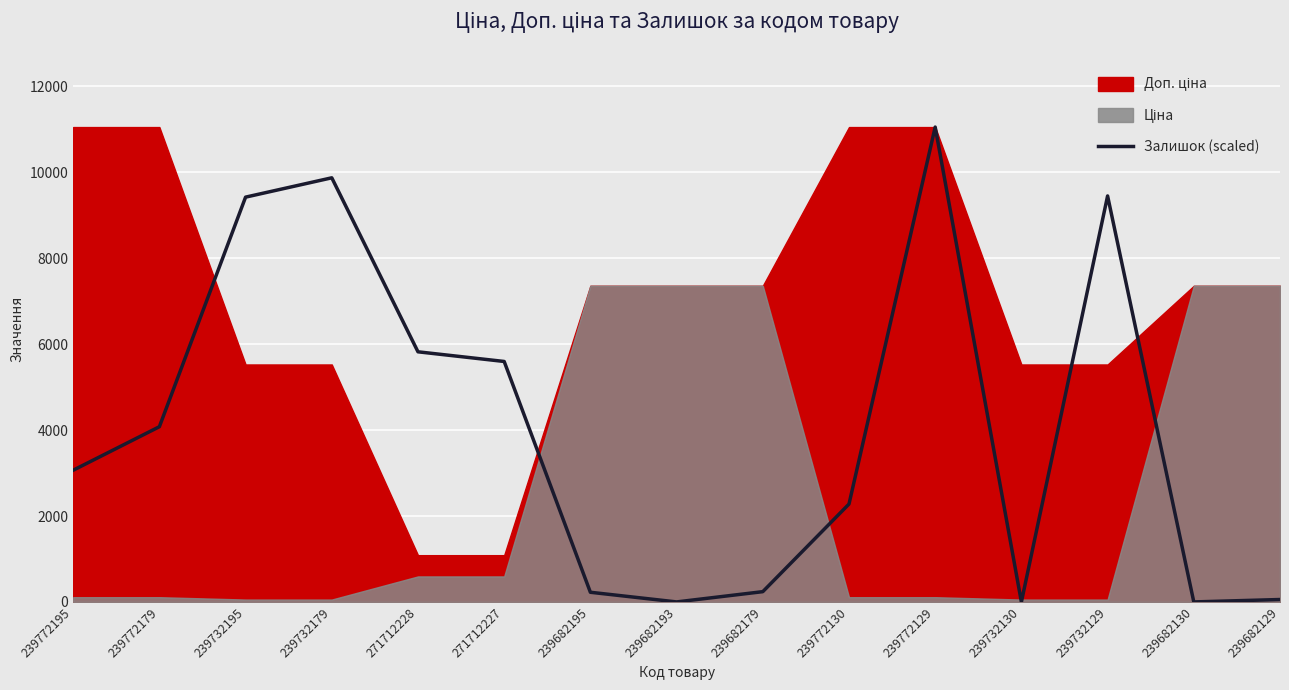

At which category does the data reach its first local valley?

239682193